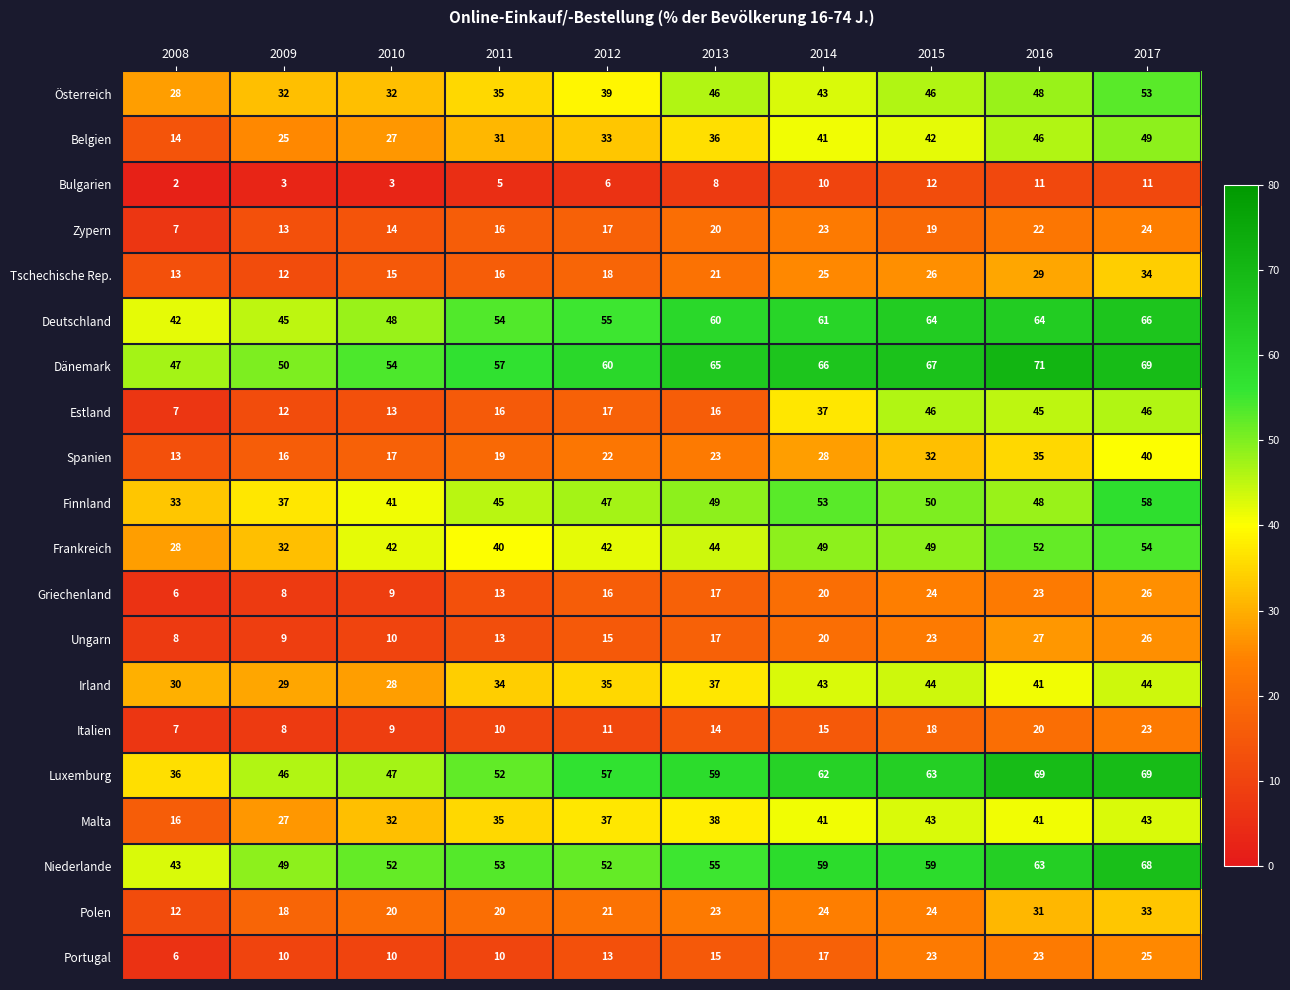

What is the average value of the Malta series?

35